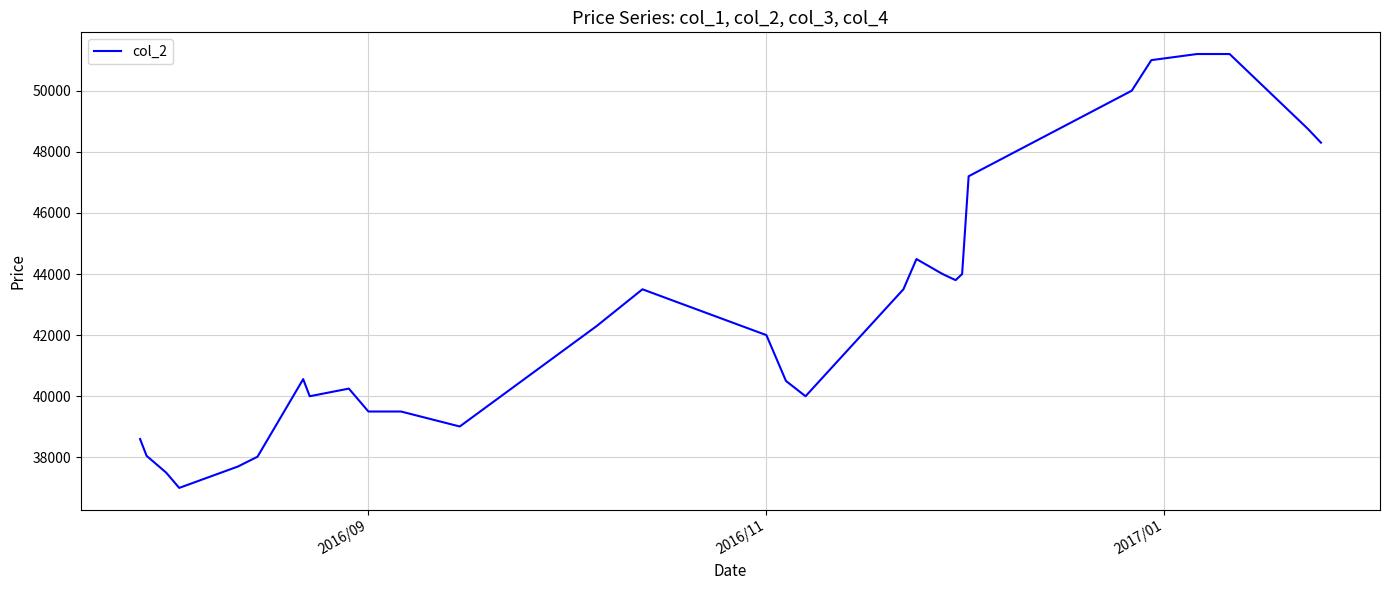

What is the minimum value shown in the chart?

37000